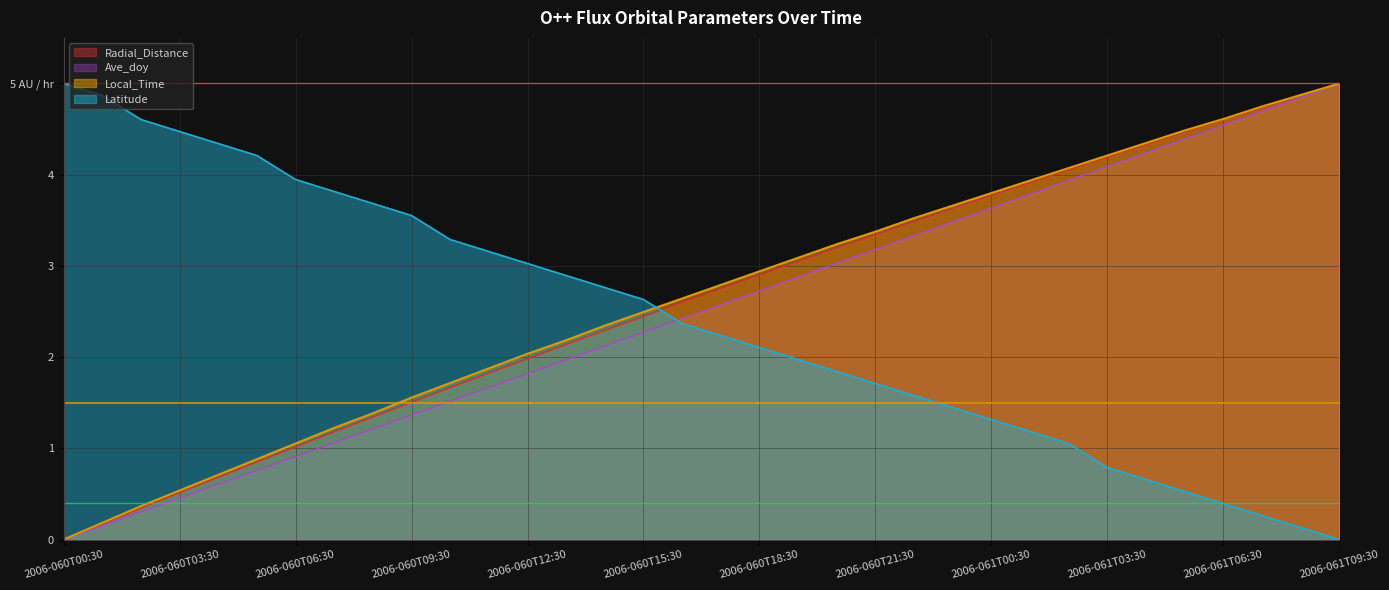

Read the Latitude value at 2006-060T10:30.

3.3